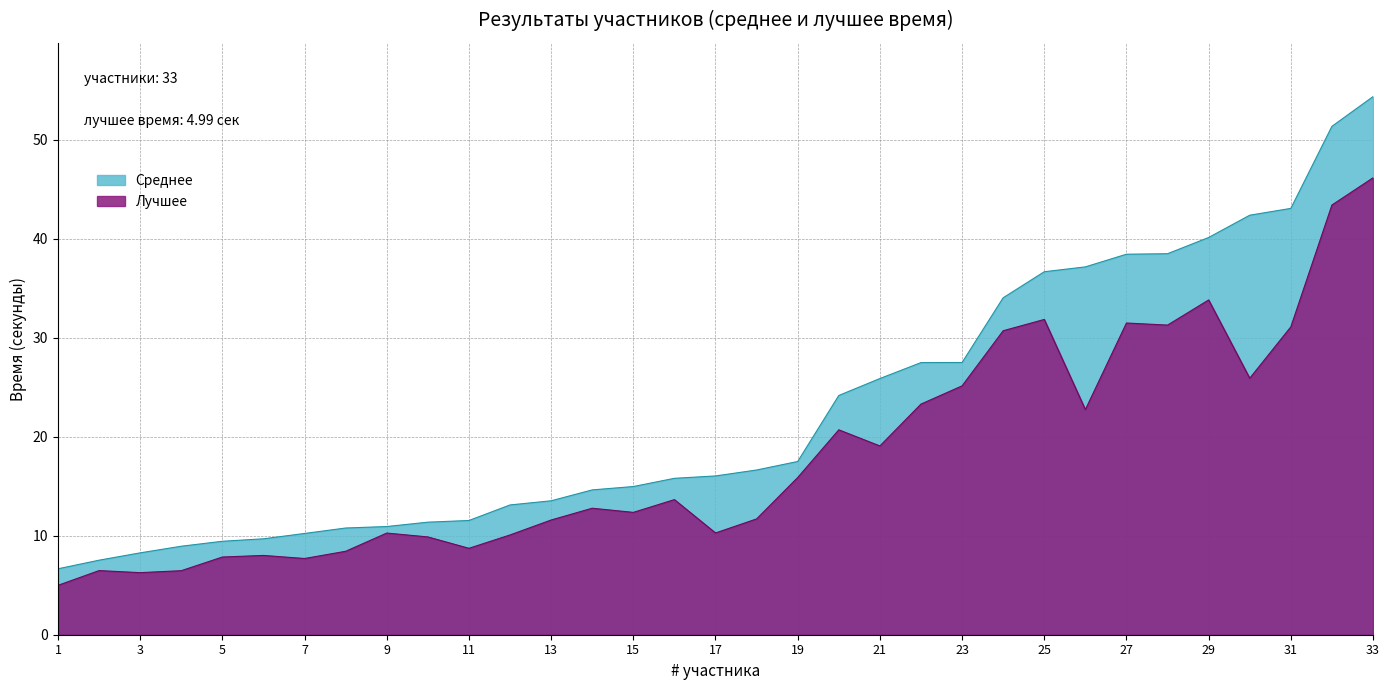

At which category does the chart reach its peak across all series?

33